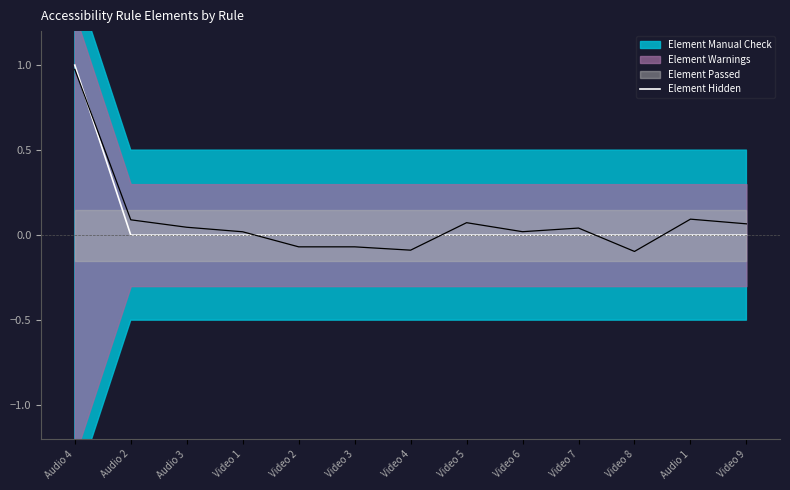

Rank the categories by value from lowest to highest.

Audio 2, Audio 3, Video 1, Video 2, Video 3, Video 4, Video 5, Video 6, Video 7, Video 8, Audio 1, Video 9, Audio 4